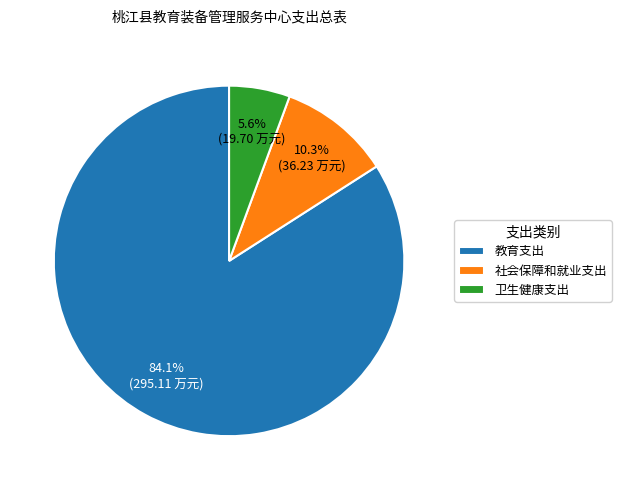

What is the majority slice?

教育支出